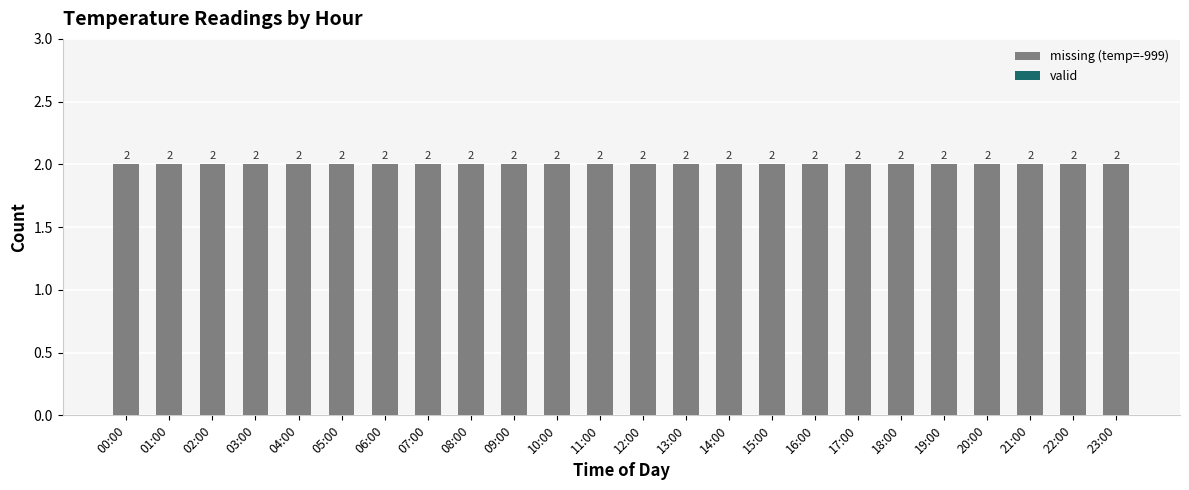

What is the spread (max minus min) of values at 22:00?

2